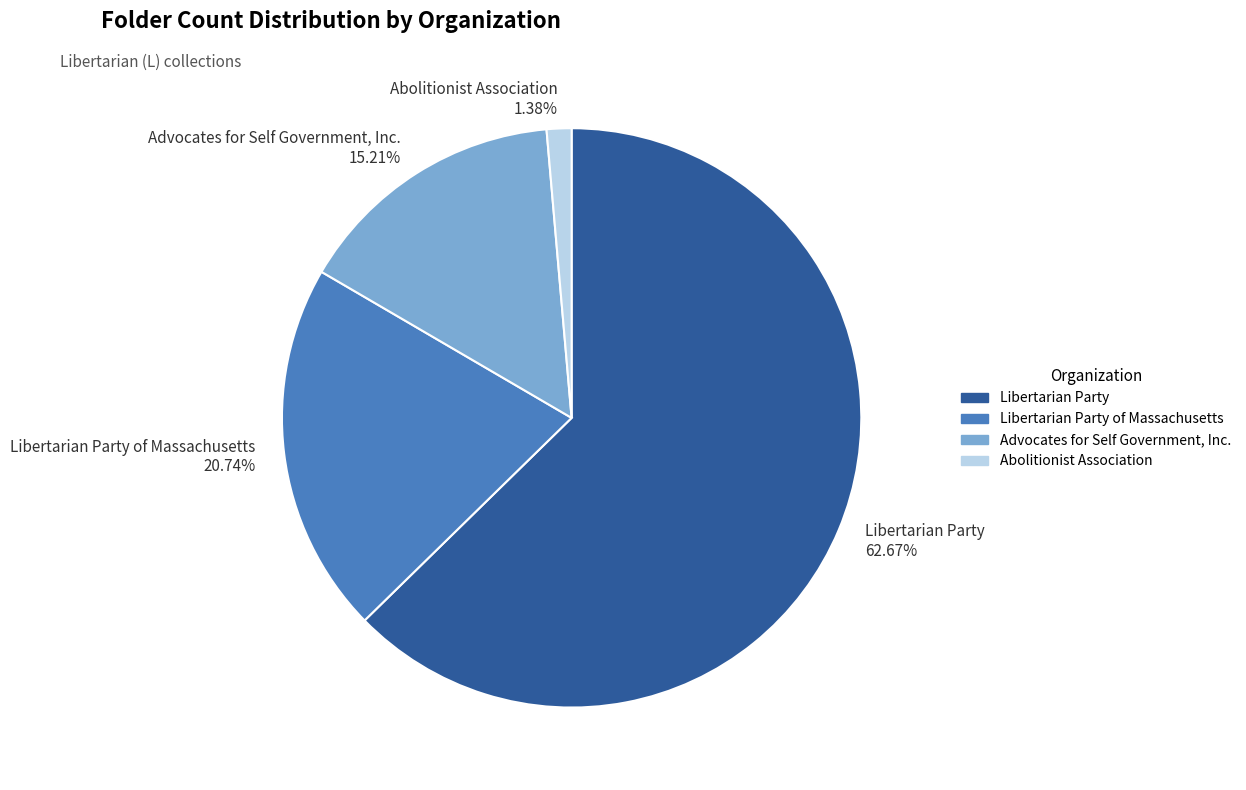

What is the ratio of the value at Libertarian Party 62.67% to the value at Libertarian Party of Massachusetts 20.74%?

3.0